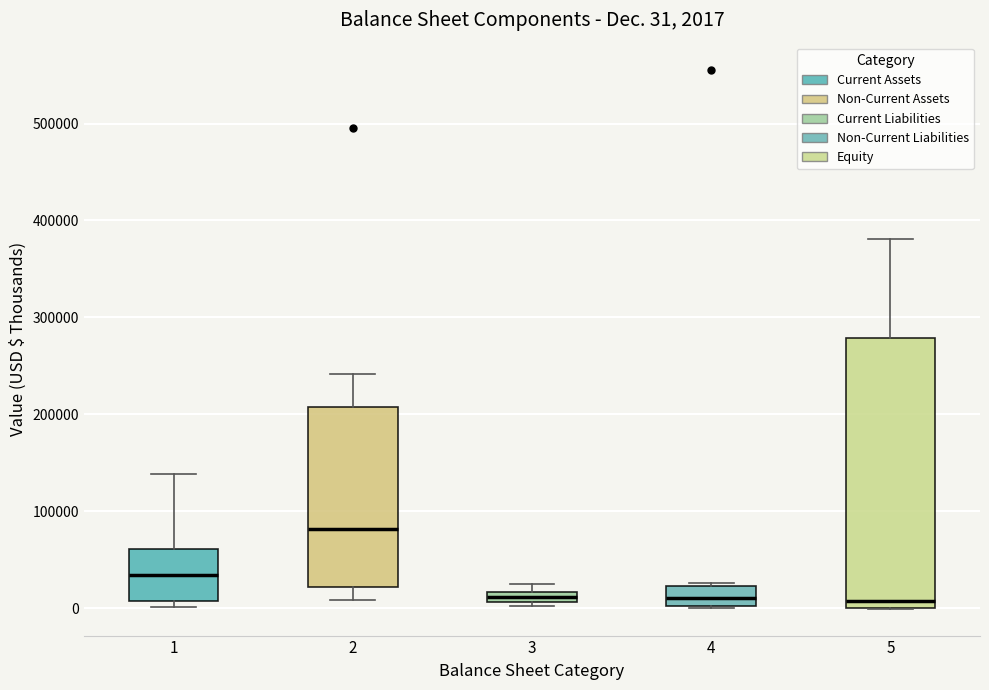

Comparing the boxes themselves (not the whiskers), which one is the tallest?

5